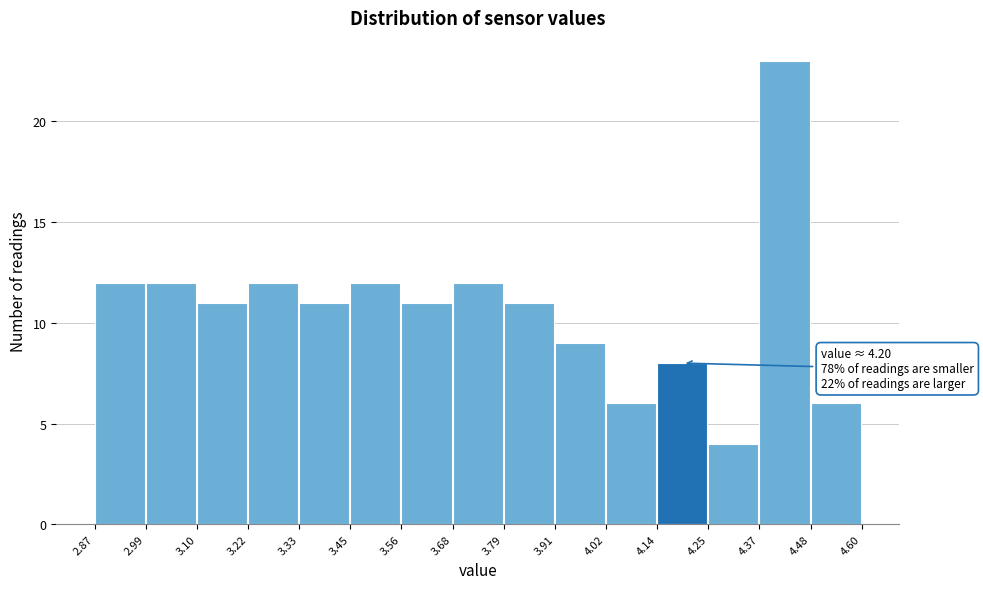

Over which range of the x-axis is the bar tallest?

4.37 to 4.48